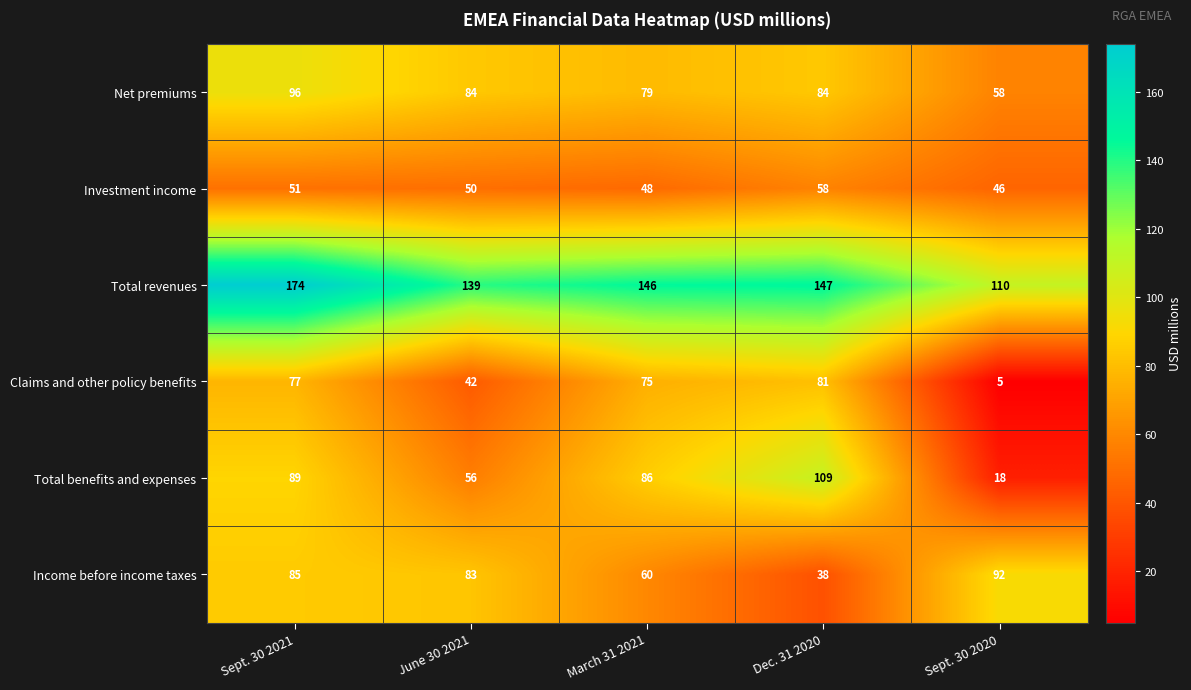

Which category has the lowest value in the Income before income taxes series?

Dec. 31 2020